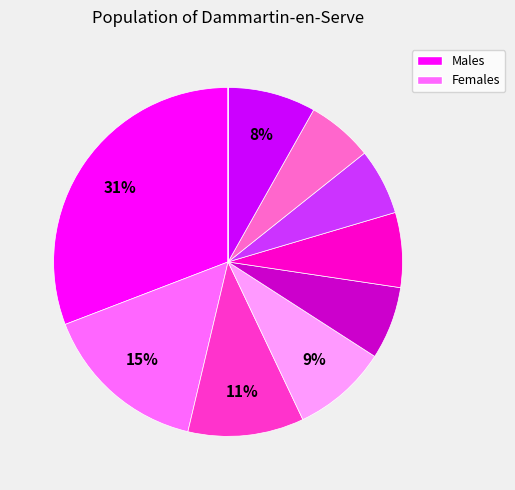

Is there a majority slice in this chart?

No